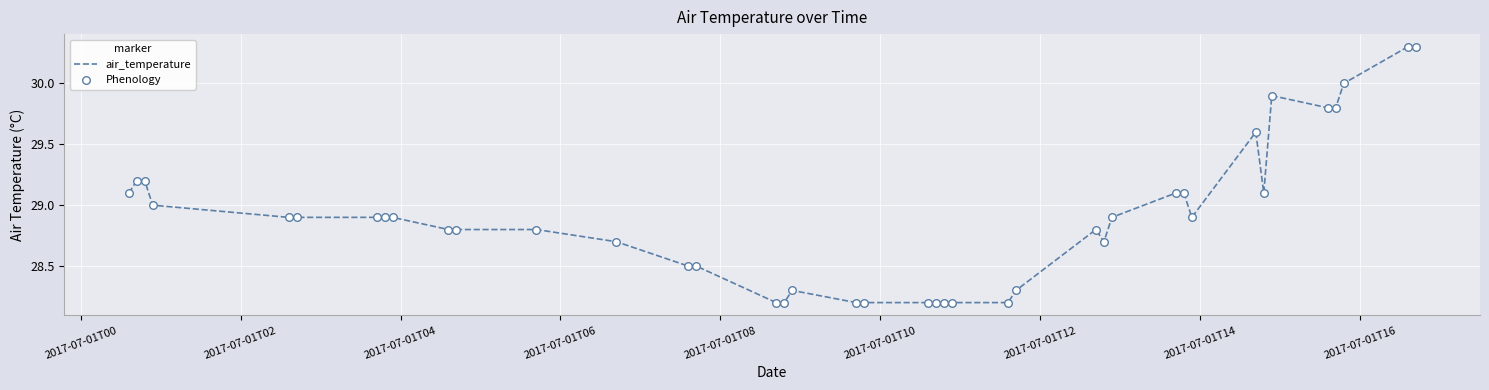

What is the greatest value displayed?

30.3